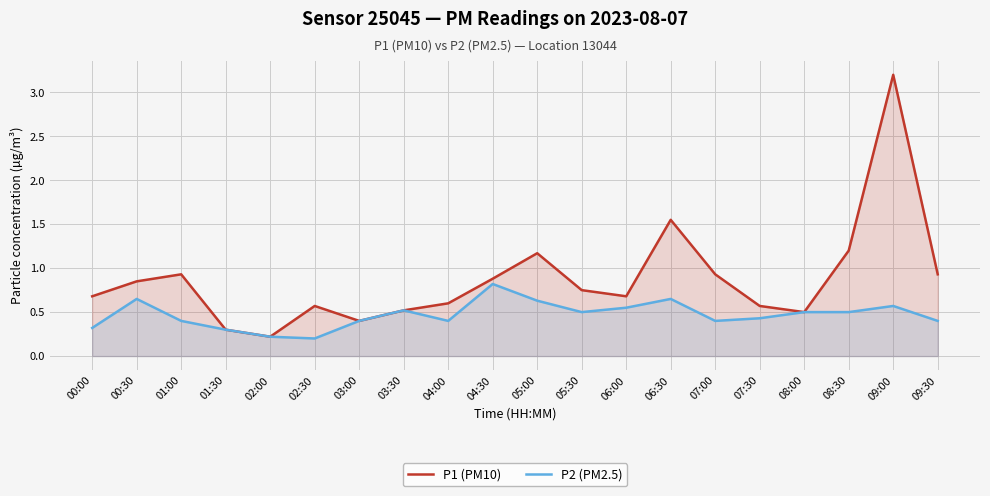

What is the greatest value displayed?

3.2